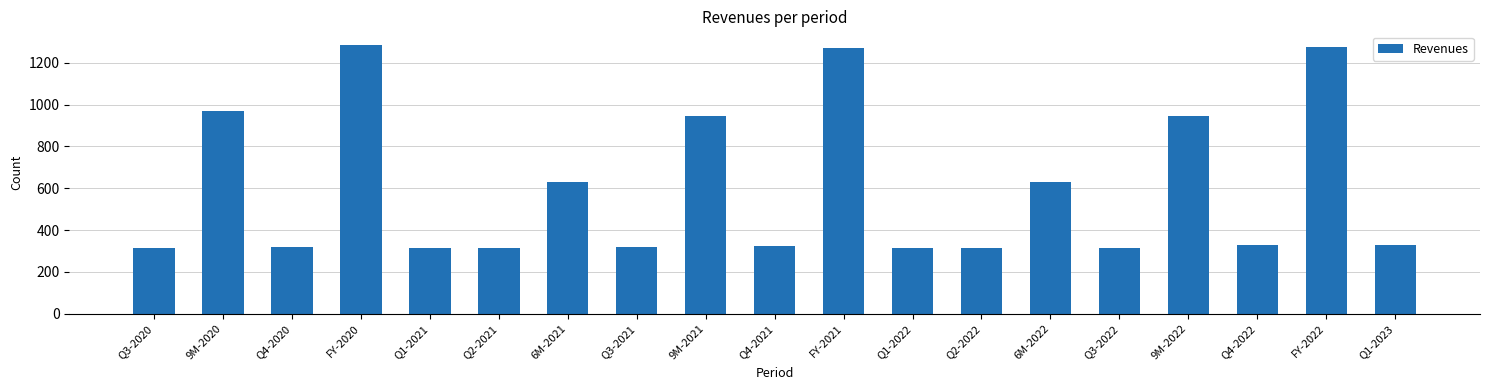

What is the average value?

604